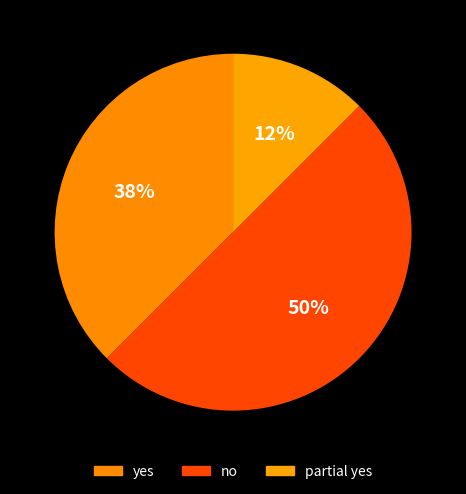

Is it true that no is 41% of the pie?

False